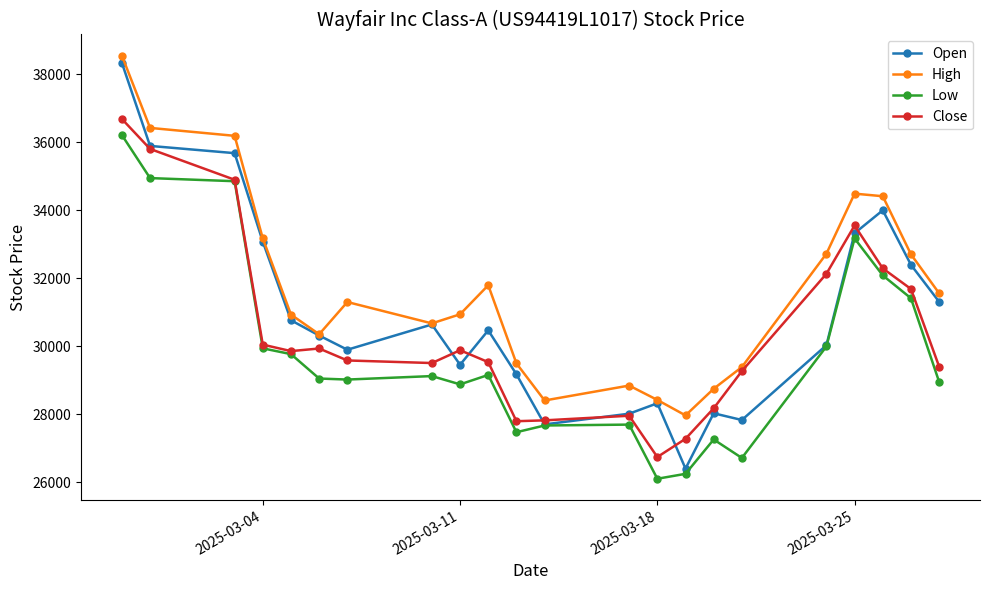

What is the greatest value displayed?

38552